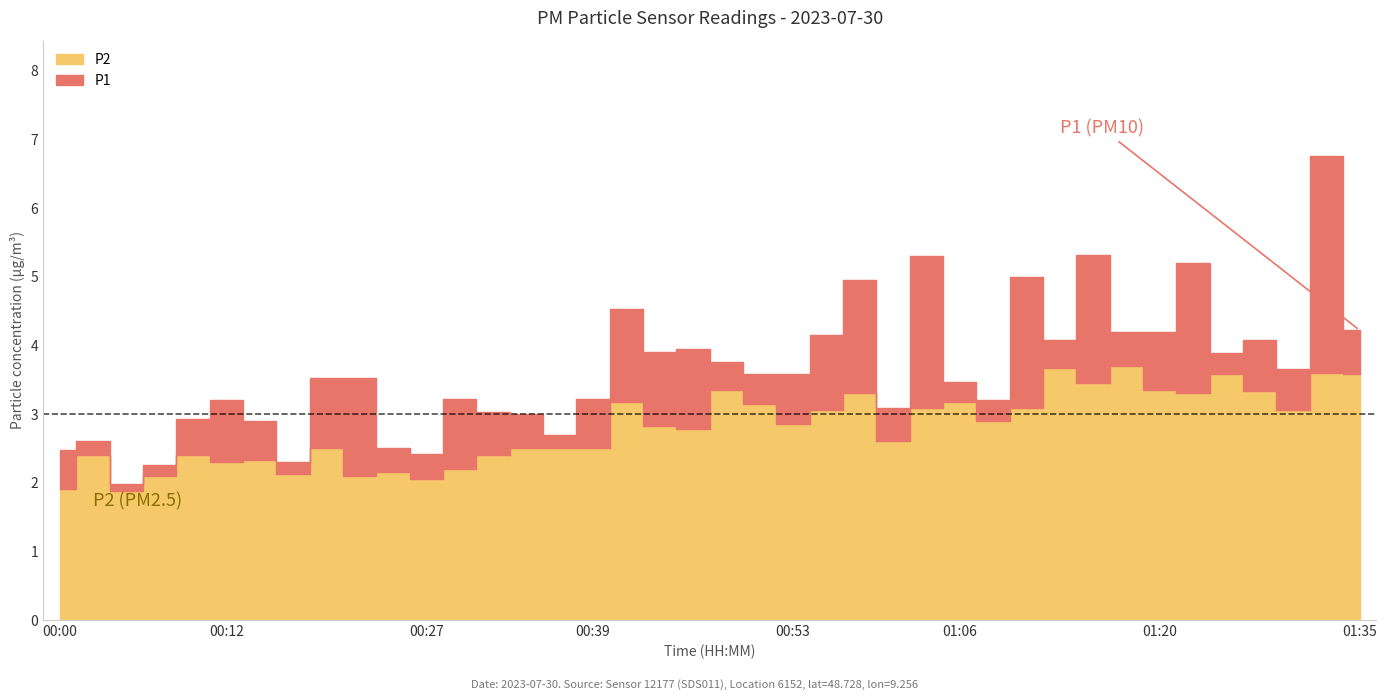

At which category does P1 reach its first local valley?

00:05